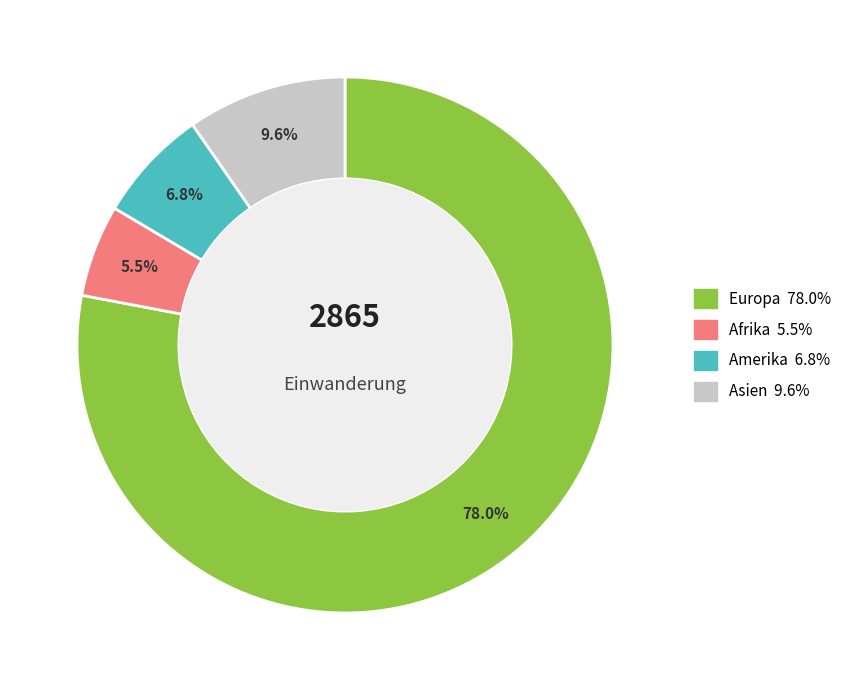

Is Asien the majority of the pie?

No